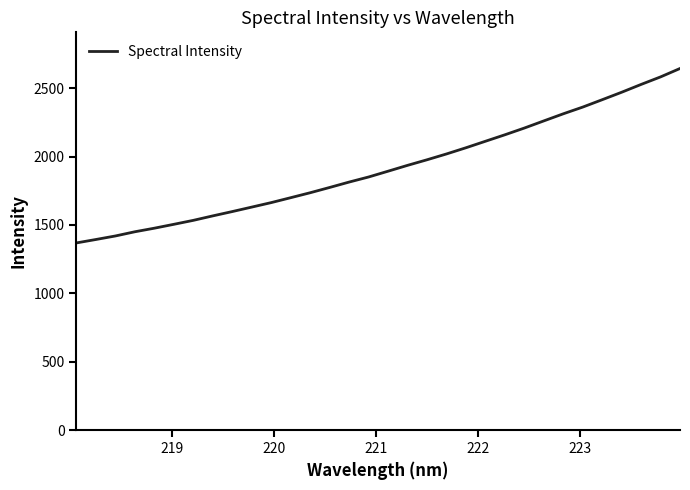

What is the maximum value shown in the chart?

2643.7